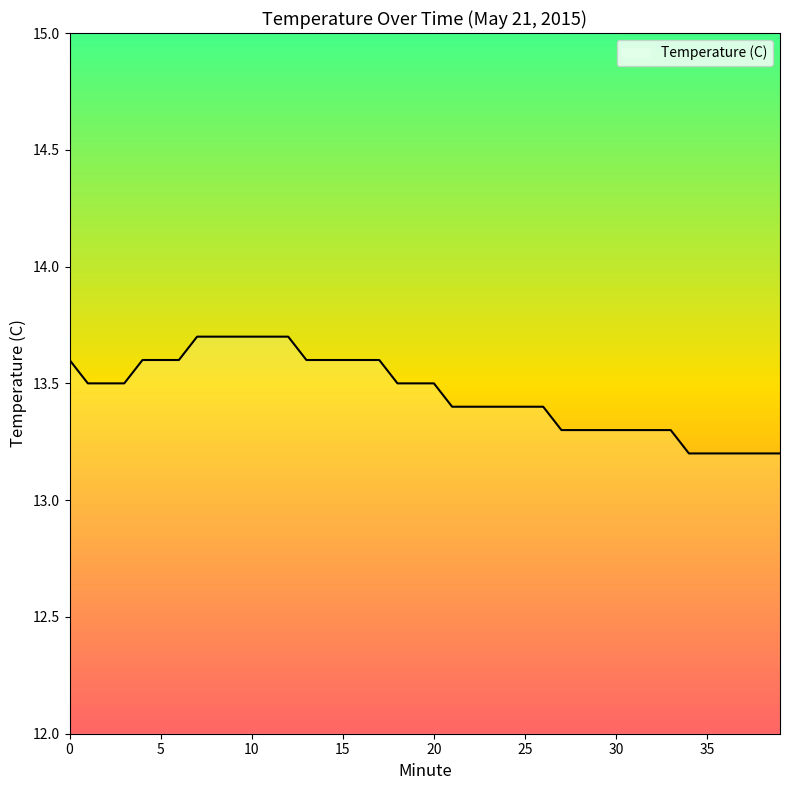

What is the greatest value displayed?

13.7